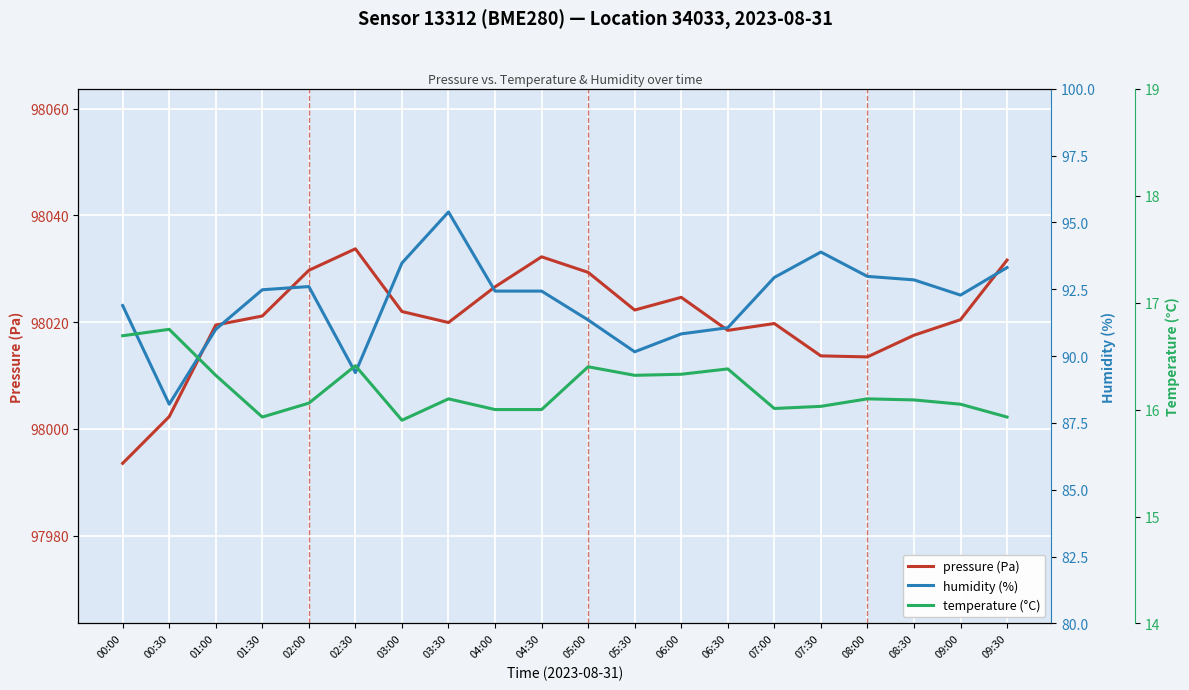

What is the maximum value for temperature (°C)?

16.8